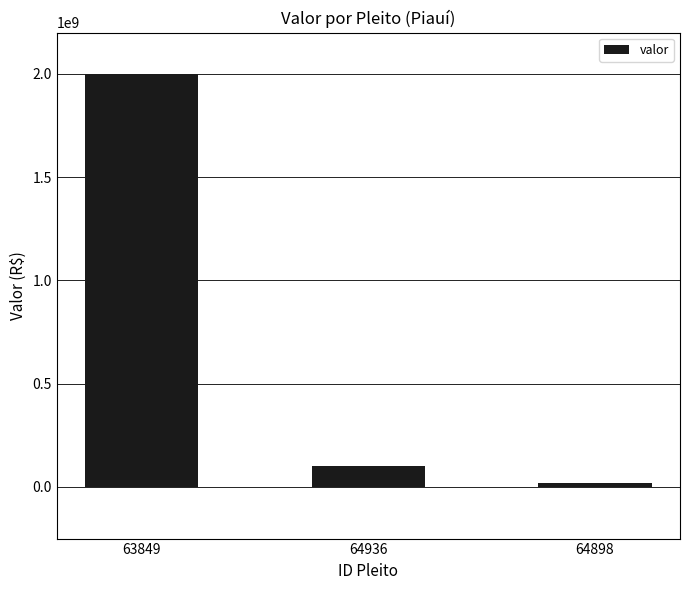

Are the bars grouped side by side (vs. stacked)?

No